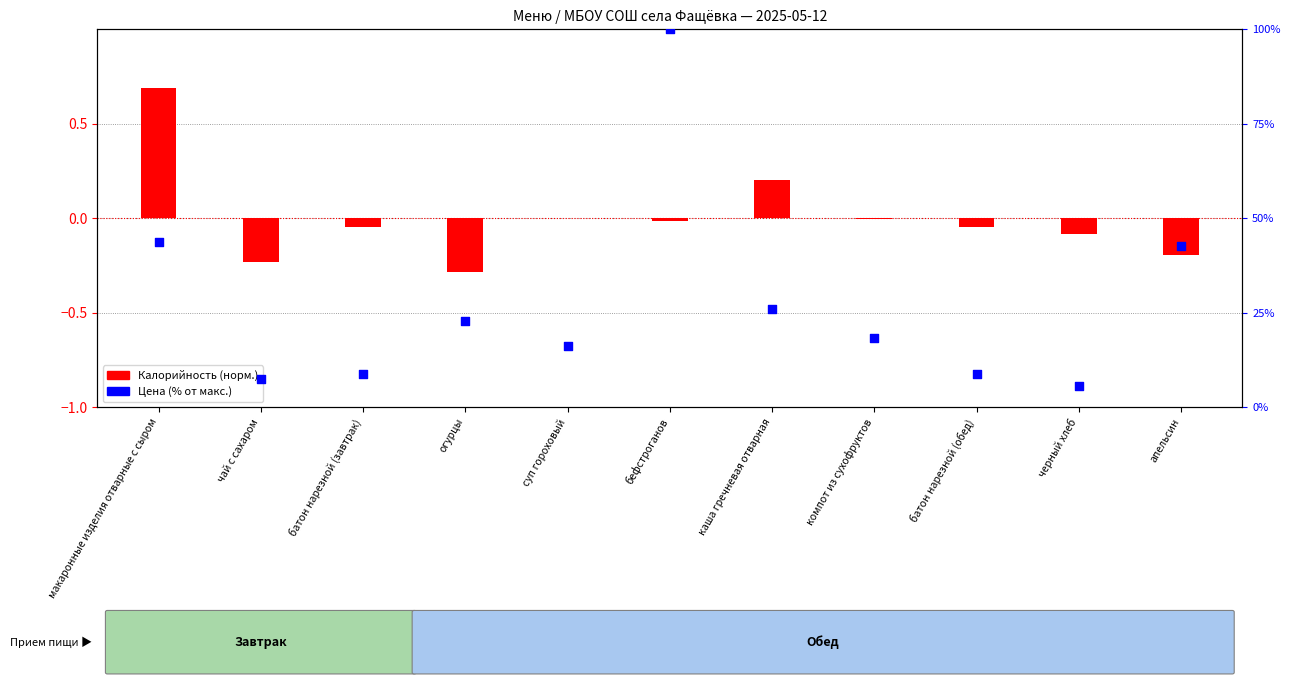

Which series contains the highest Y value?

Цена (% от макс.)